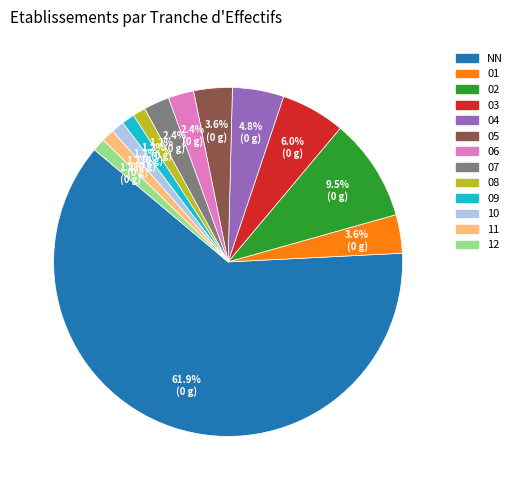

What is the largest slice in the pie chart?

NN